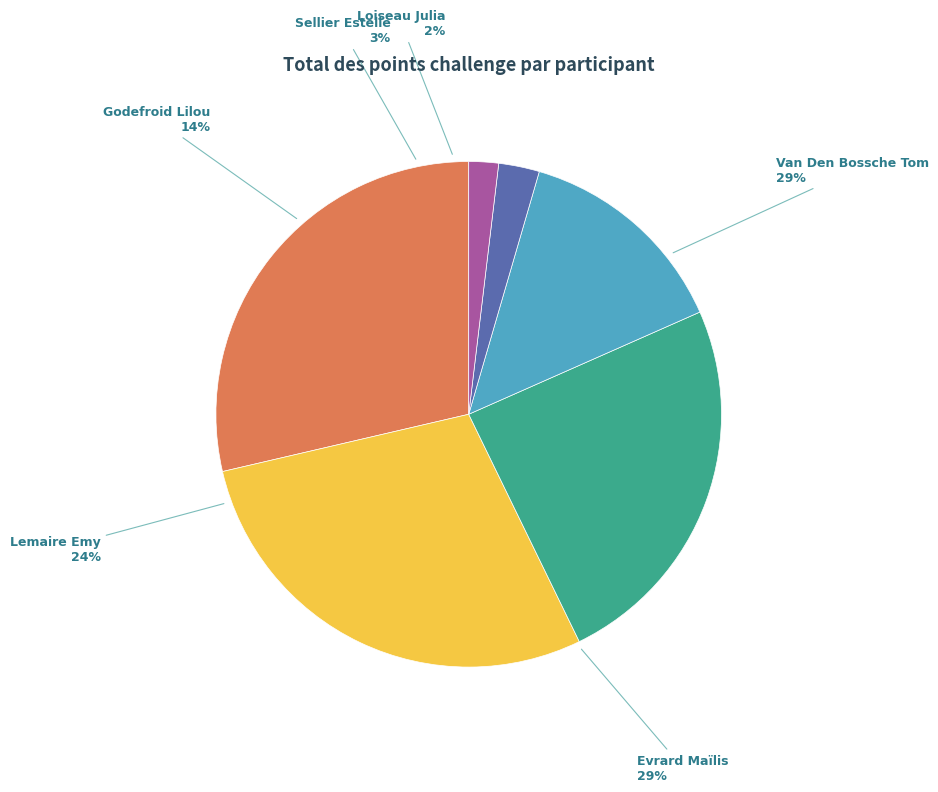

Is there a majority slice in this chart?

No